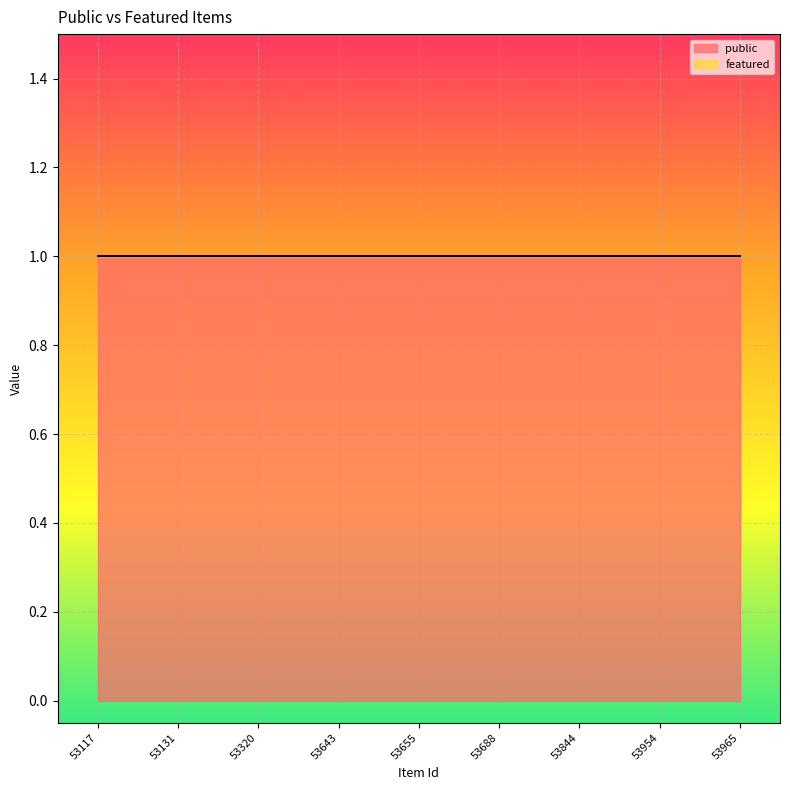

True or false: featured and public cross at least once.

False